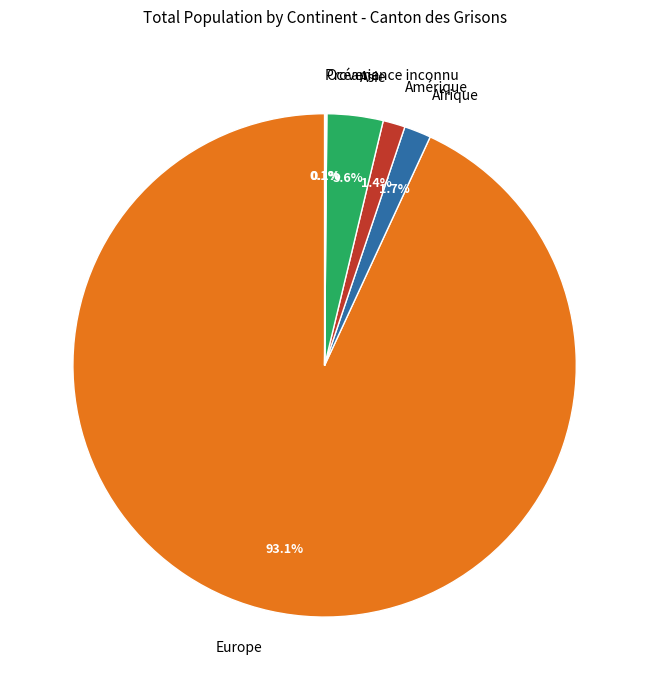

Is the sum of Afrique and Europe greater than half?

Yes